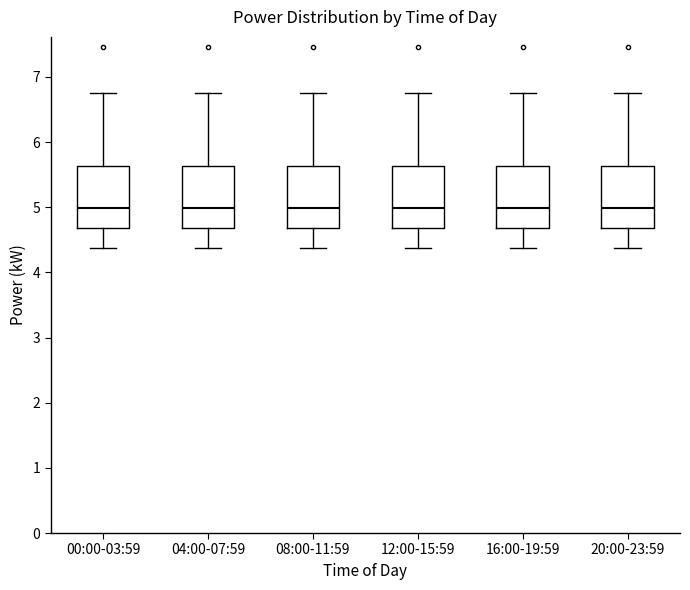

Where is the upper edge of the box for 00:00-03:59 on the y-axis? The values are not printed on the chart, so give them approximately, as read against the axis.

5.6